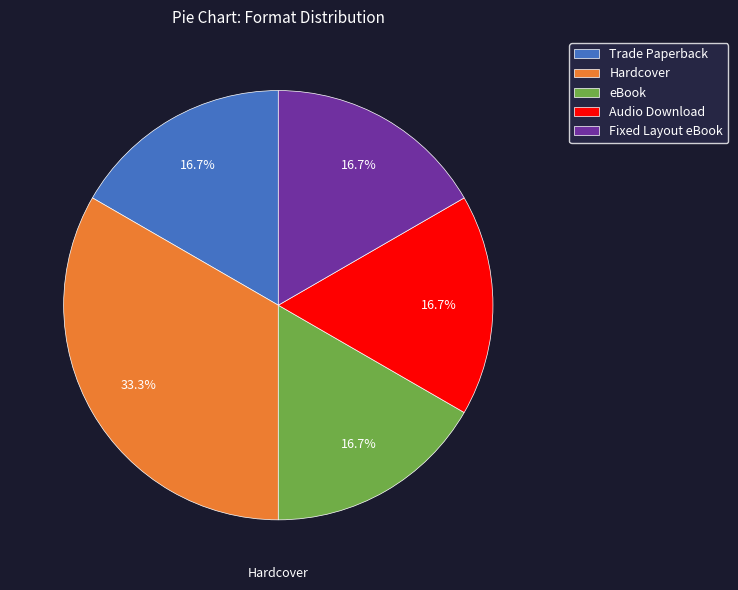

What is the ratio of the value at Audio Download to the value at eBook?

1.0